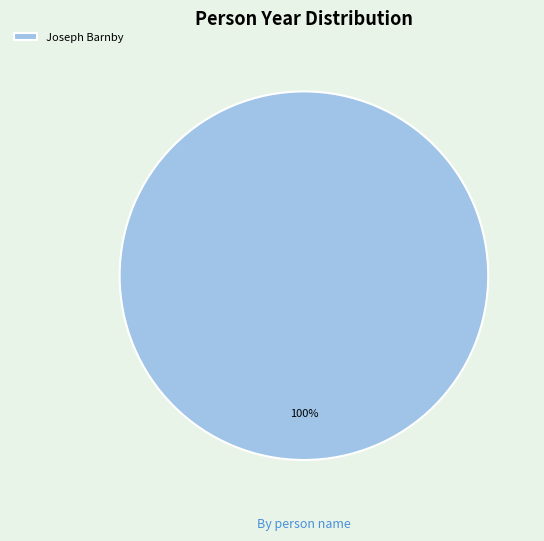

Does Joseph Barnby account for over 50% of the chart?

Yes